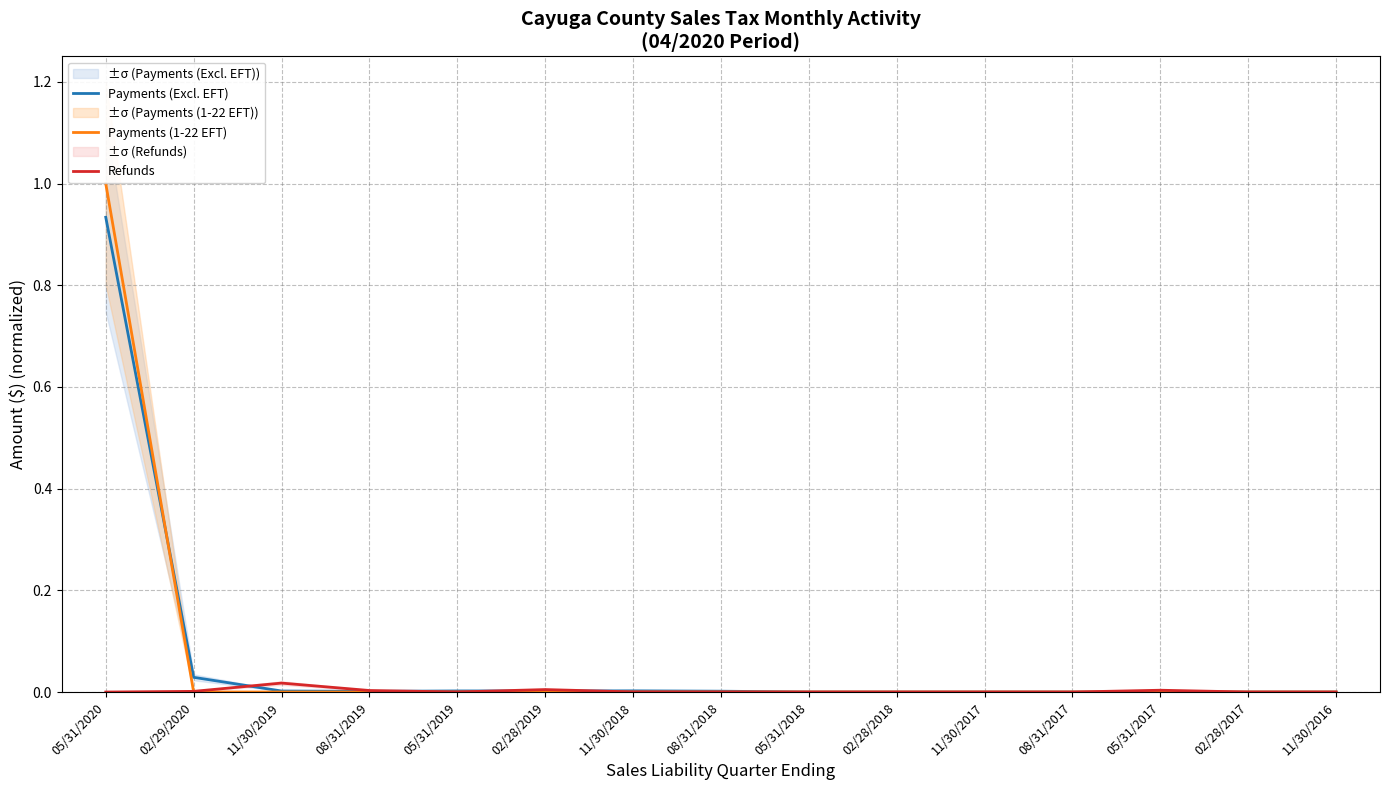

Which category has the highest value across all series?

05/31/2020